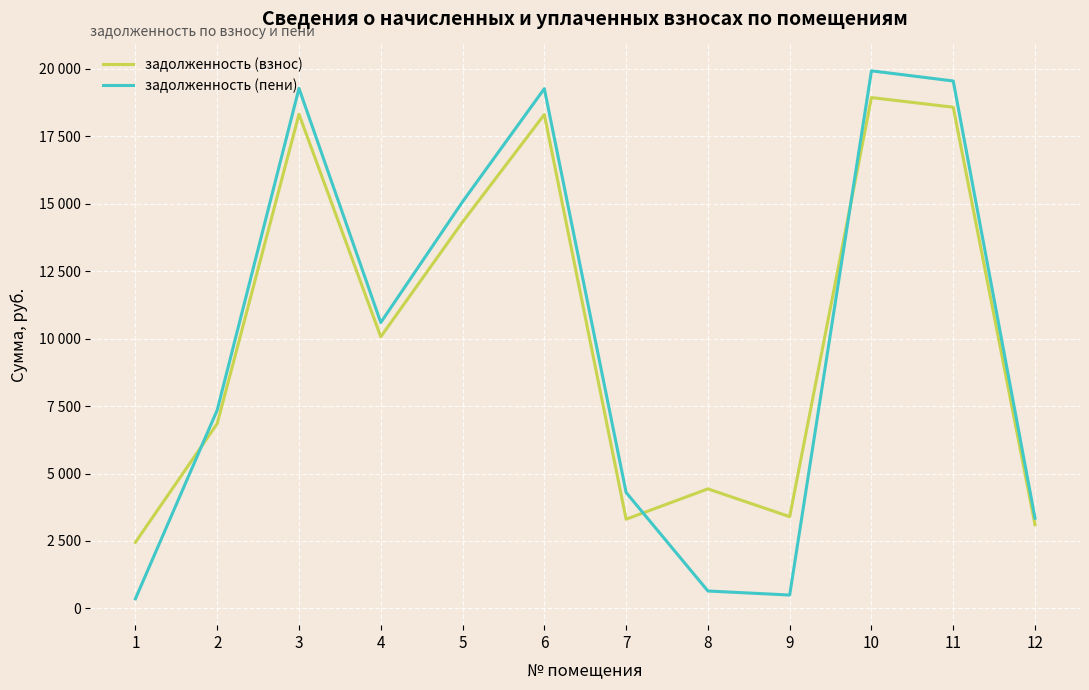

What is the value of the задолженность (взнос) point at the 9th from the left?

3400.5